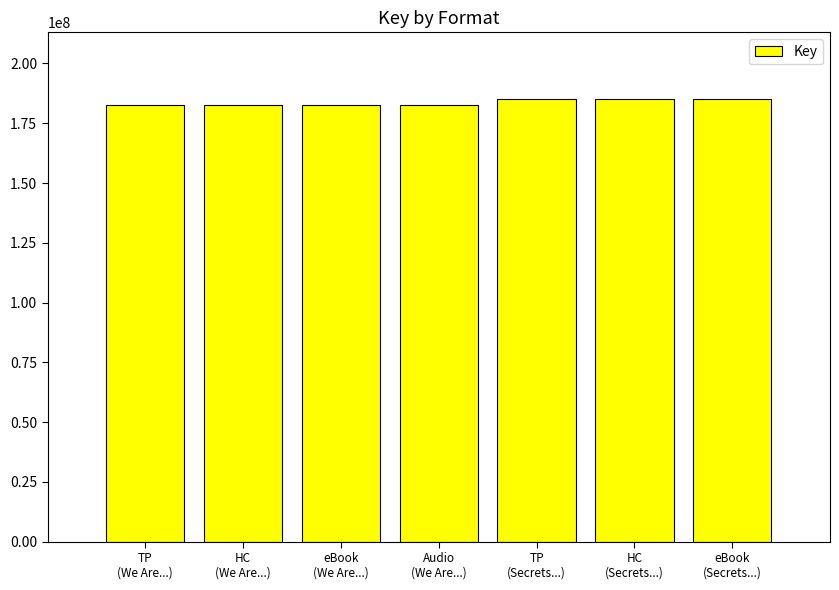

Reading right to left, extract all data points from this chart.

185244662	185244662	185244662	182691926	182691926	182691926	182691926